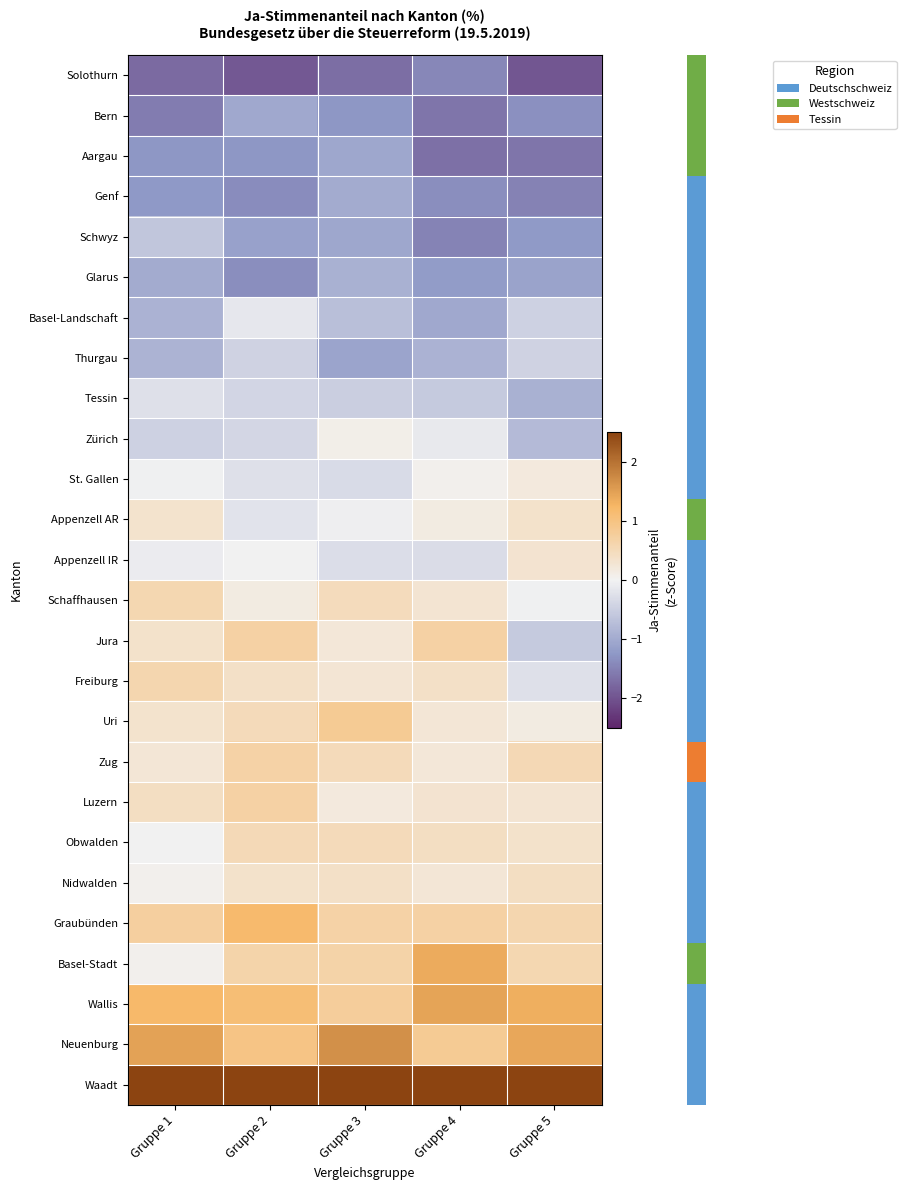

Which category has the highest value across all series?

Gruppe 1